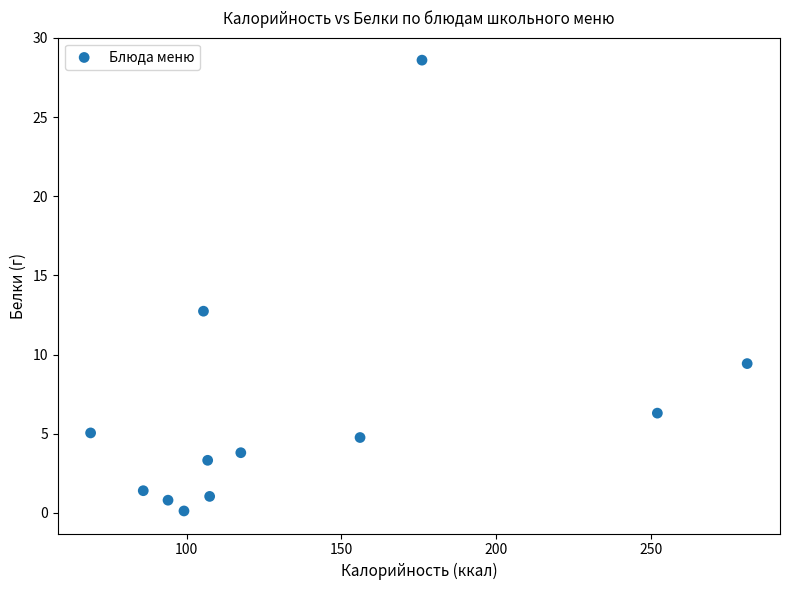

What Y value in the scatter plot is closest to 14?

12.7